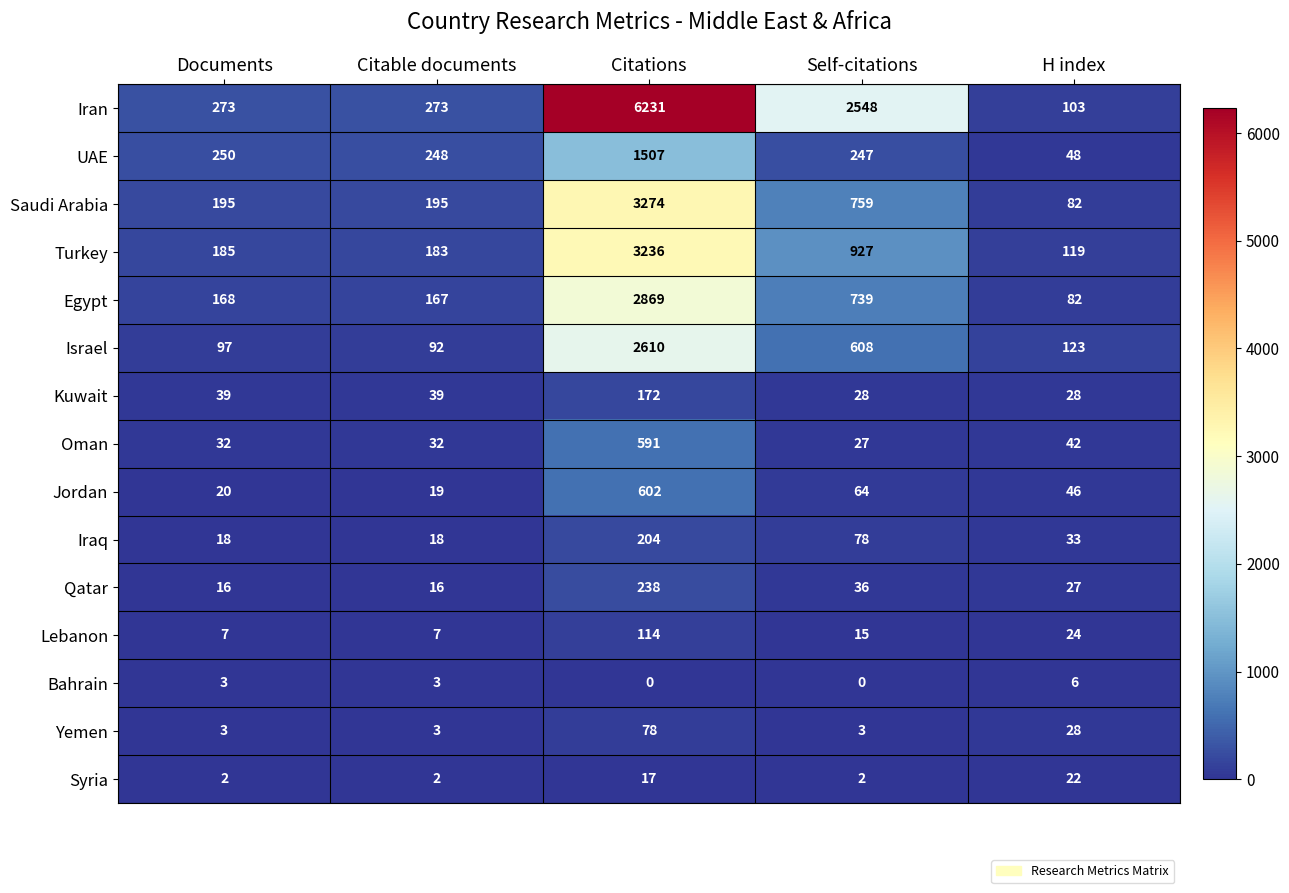

The value of Turkey at Citable documents is 284. True or false?

False